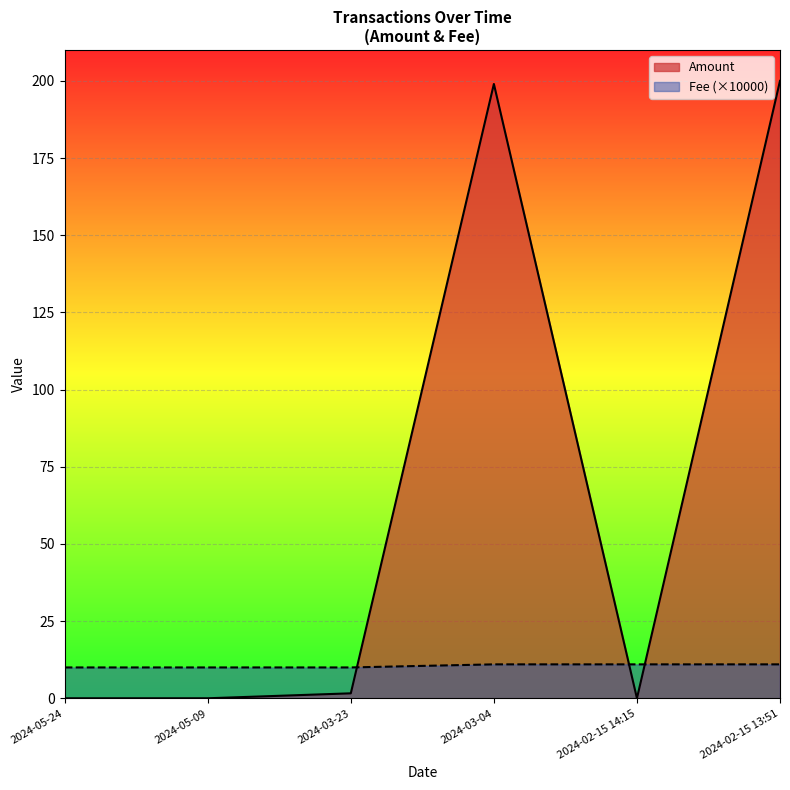

How many distinct data groups are displayed?

2